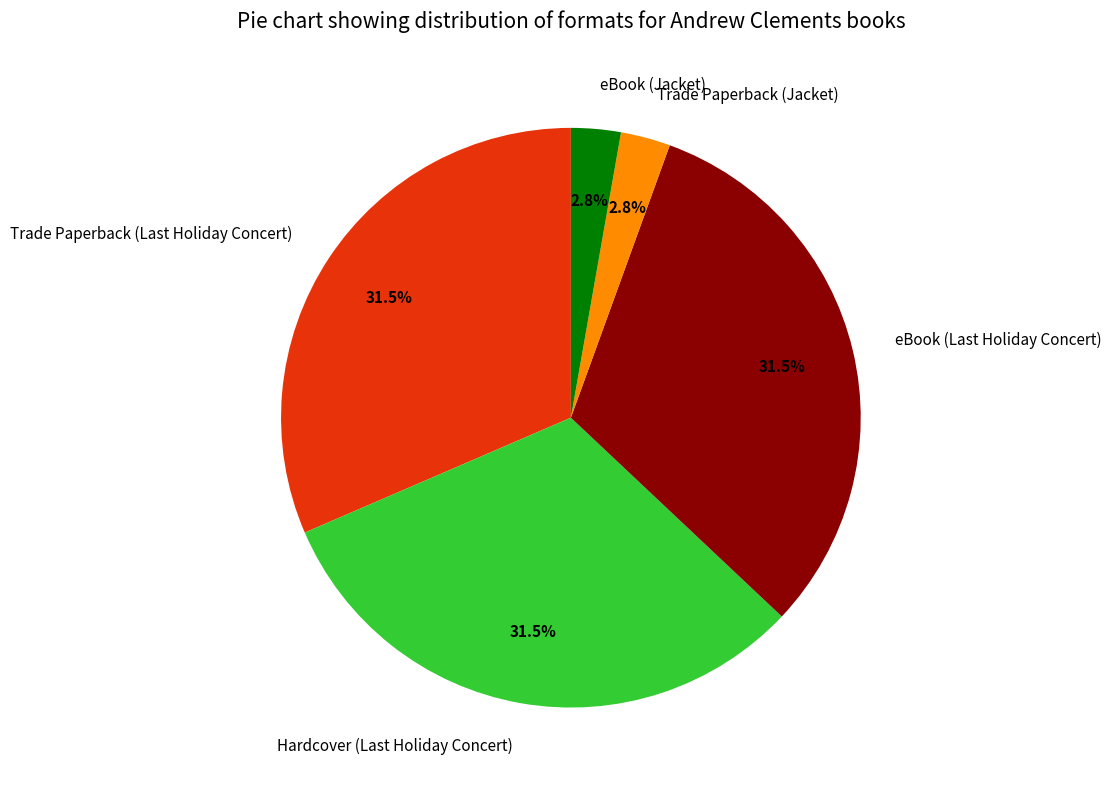

To the nearest percent, what is the difference between the largest and smallest slice percentages?

29%